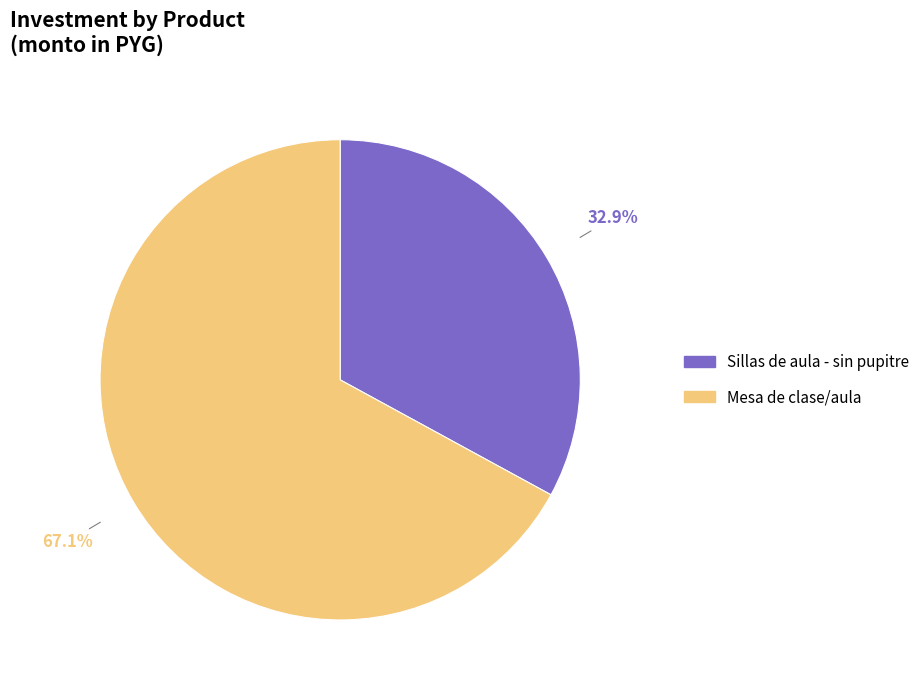

Is the sum of Sillas de aula - sin pupitre and Mesa de clase/aula greater than half?

Yes